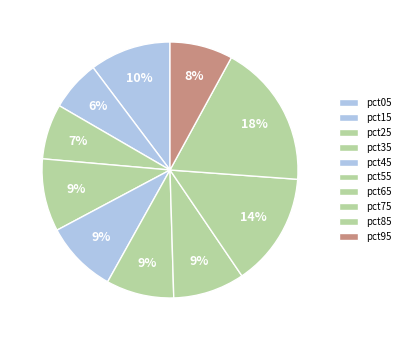

What percentage is the pct35 slice, to the nearest percent?

9%